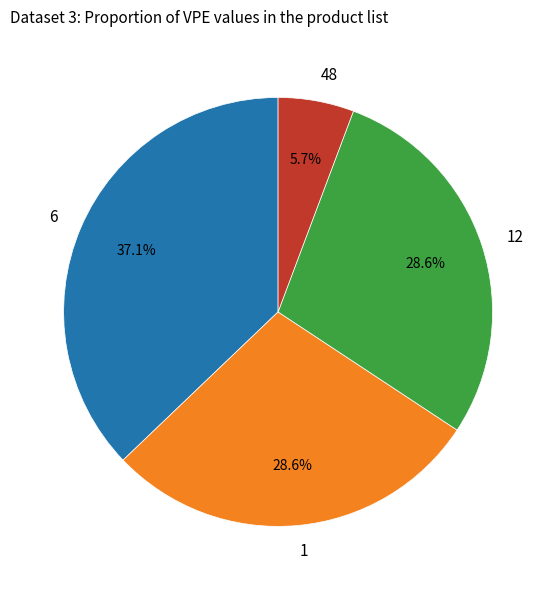

What is the ratio of the value at 1 to the value at 12?

1.0